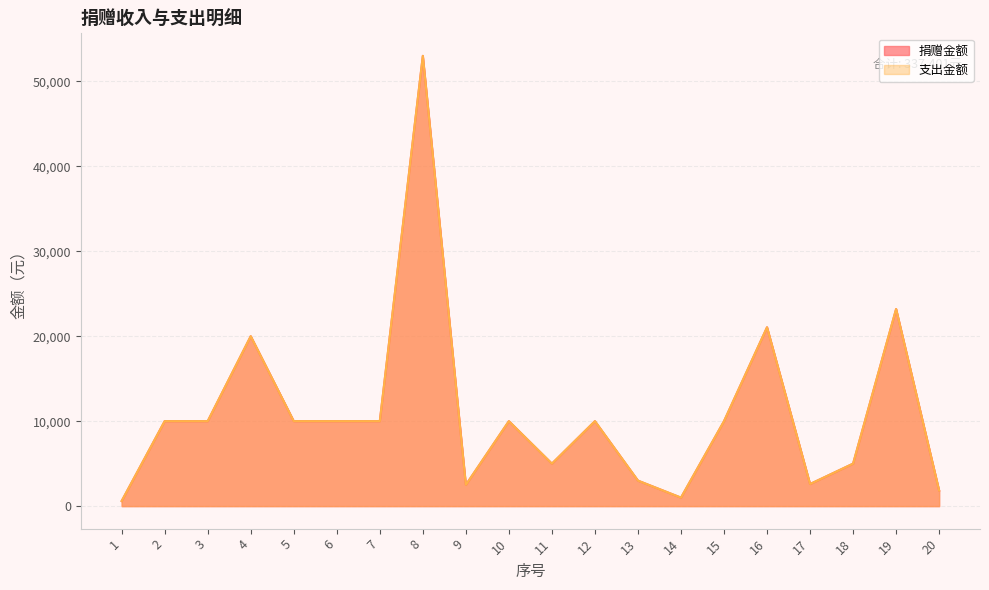

Where is 捐赠金额 nearest to the value 26800?

19